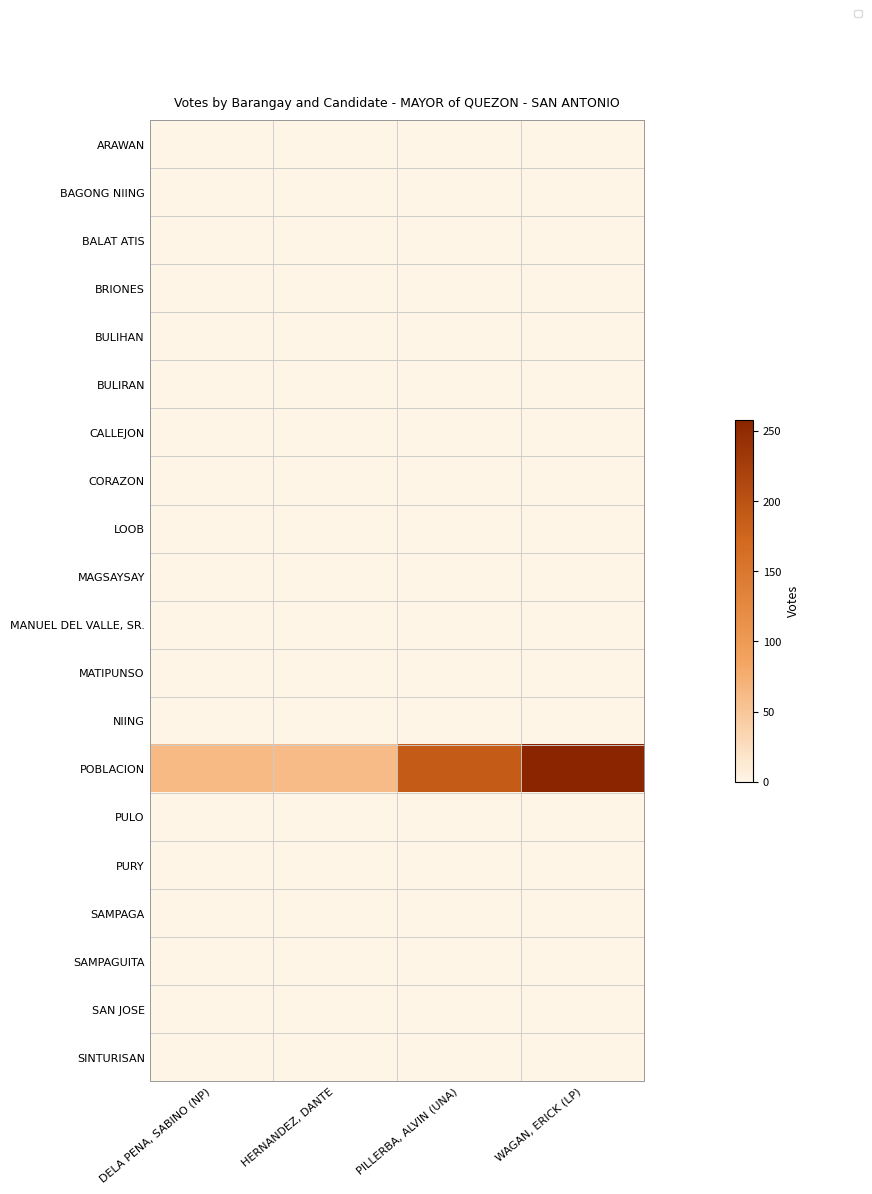

Is the value of CORAZON at PILLERBA, ALVIN (UNA) greater than the value of SINTURISAN at HERNANDEZ, DANTE?

No